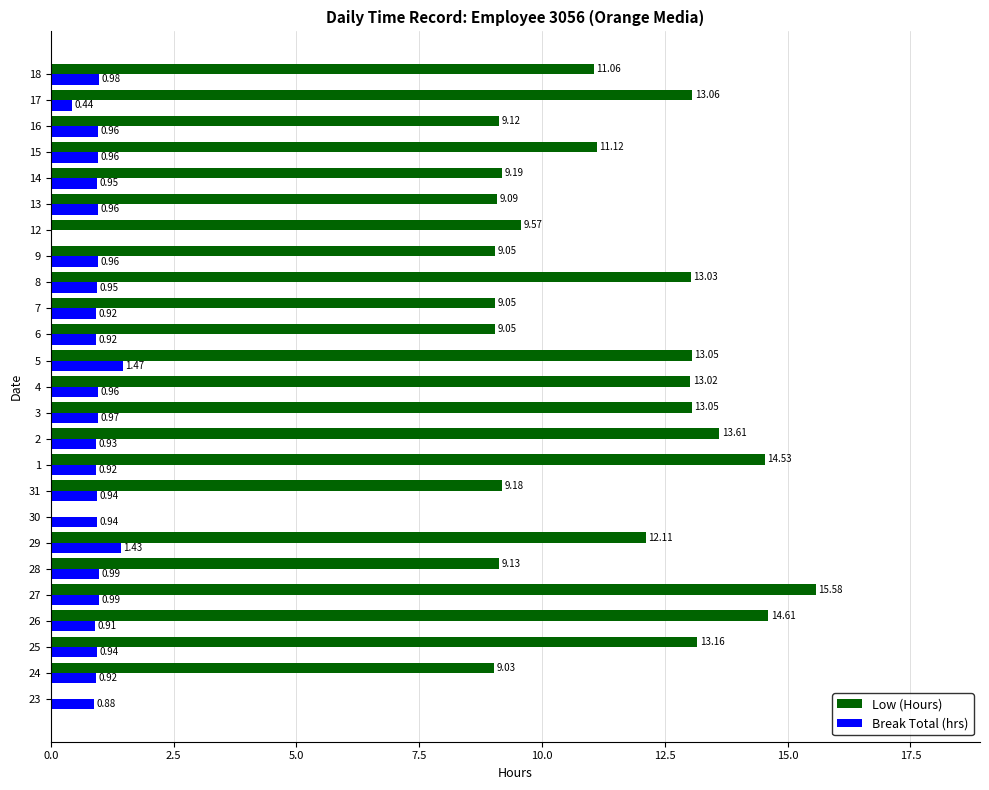

What is the sum of all Break Total (hrs) values?

23.2